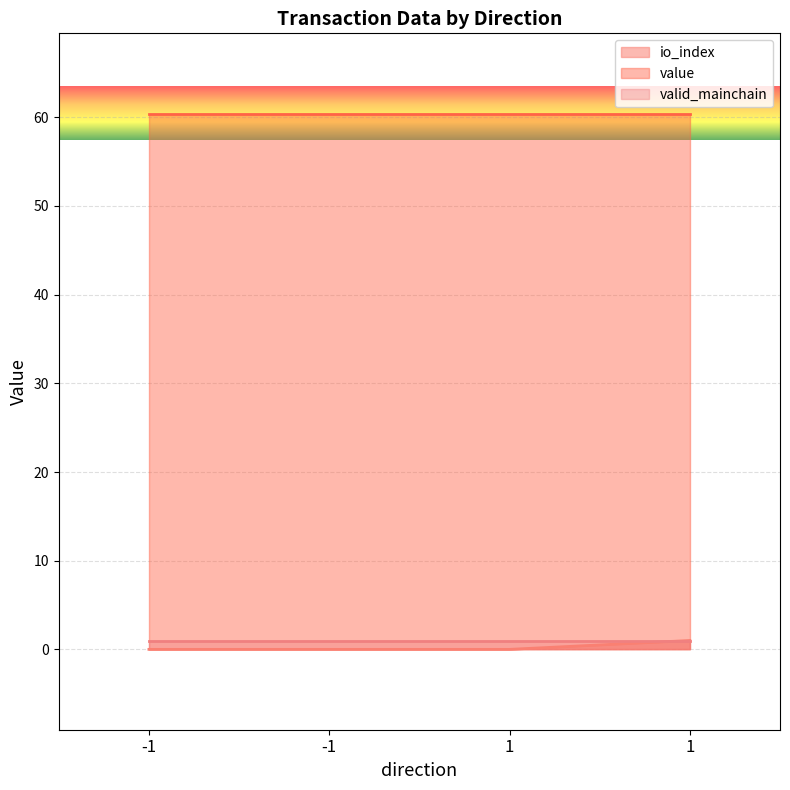

What is the value of the valid_mainchain point at the 2nd from the left?

1.0